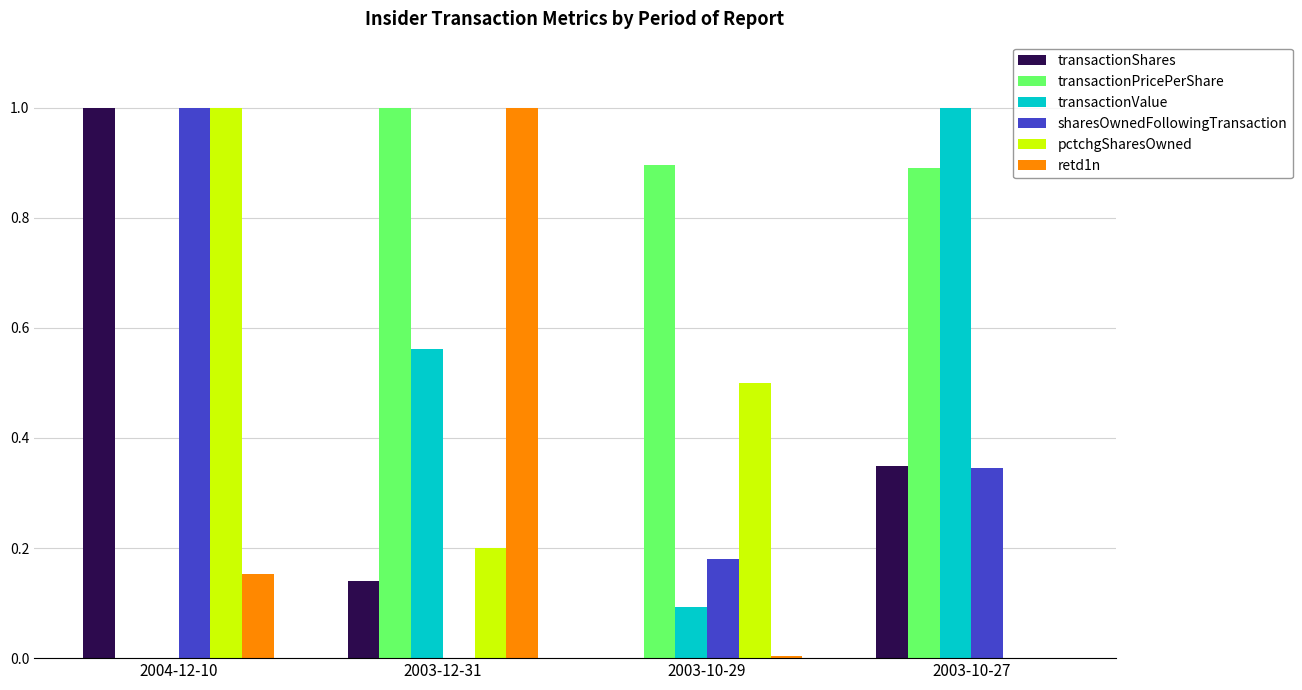

Are the bars horizontal?

No